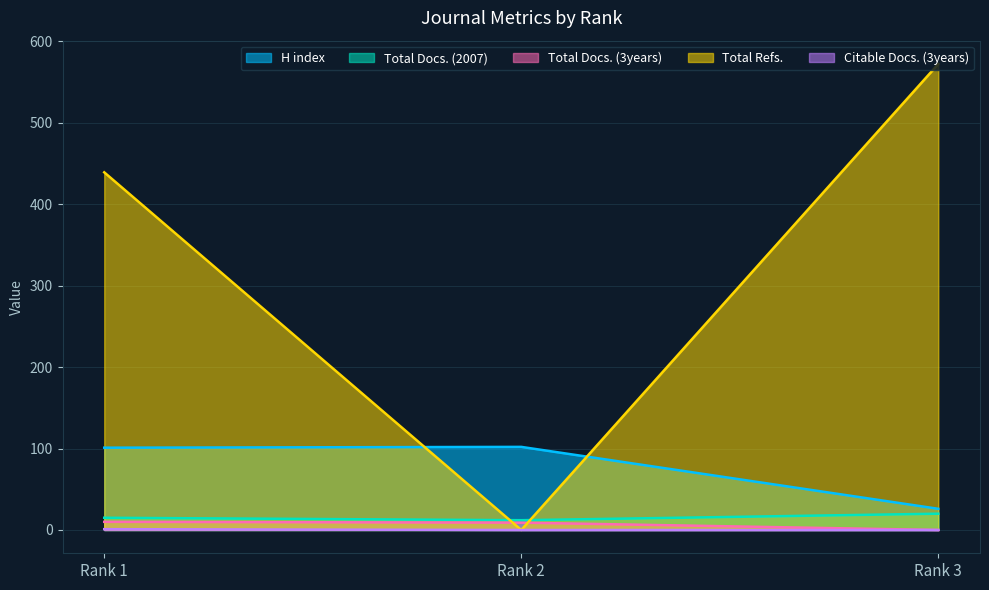

What is the total value across all series at Rank 3?

618